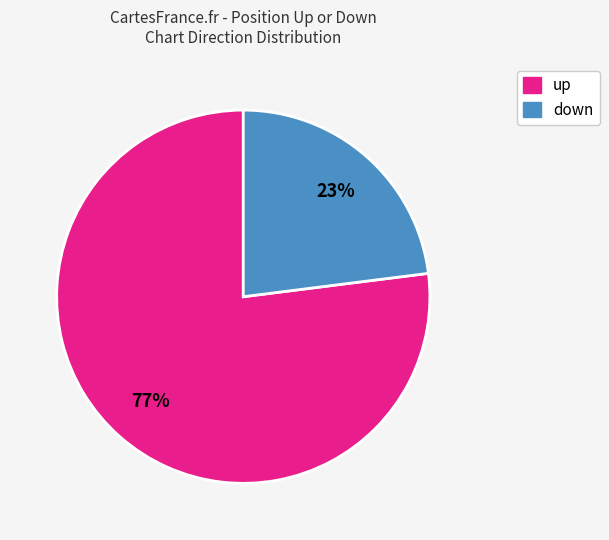

Which slice is the largest?

up